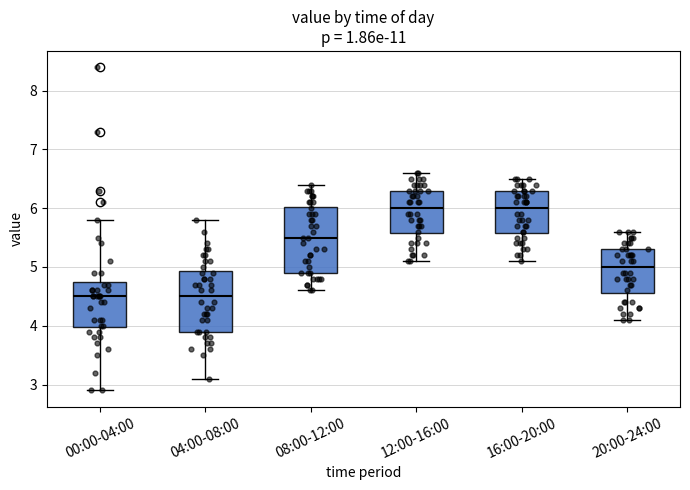

Reading left to right, transcribe this box plot: for each box, give where its median line is, the range the box spans, and where its two whiskers end, as read against the y-axis. The values are not printed on the chart, so give them approximately, as read against the axis.

00:00-04:00: median 4.5, box 4.0 to 4.8, whiskers 2.9 to 5.8
04:00-08:00: median 4.5, box 3.9 to 4.9, whiskers 3.1 to 5.8
08:00-12:00: median 5.5, box 4.9 to 6.0, whiskers 4.6 to 6.4
12:00-16:00: median 6.0, box 5.6 to 6.3, whiskers 5.1 to 6.6
16:00-20:00: median 6.0, box 5.6 to 6.3, whiskers 5.1 to 6.5
20:00-24:00: median 5.0, box 4.6 to 5.3, whiskers 4.1 to 5.6